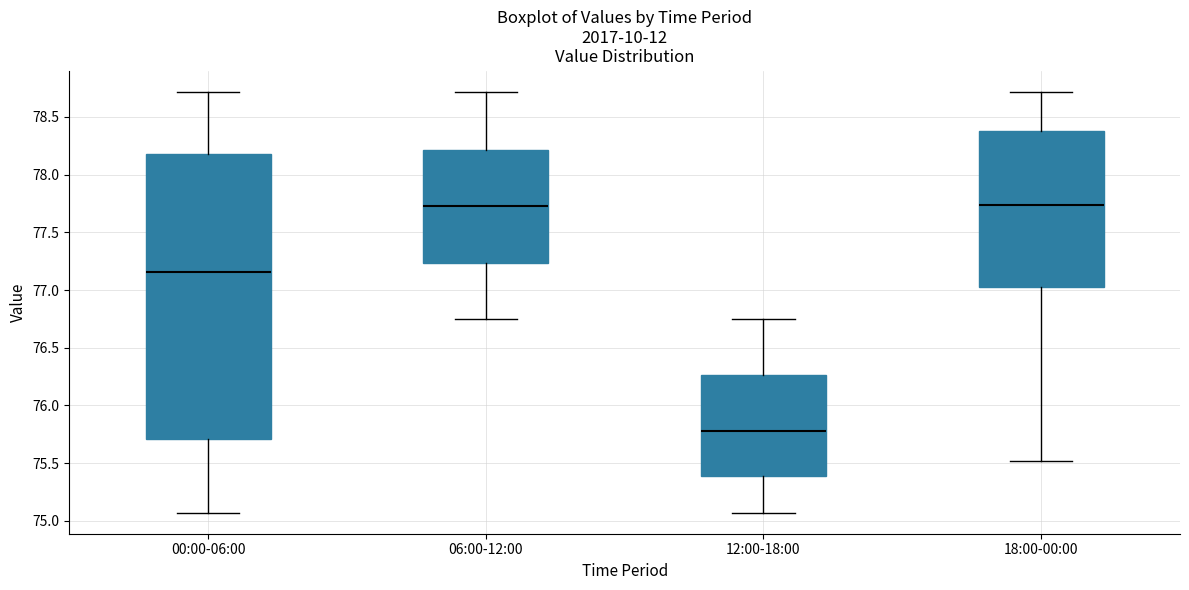

Reading left to right, transcribe this box plot: for each box, give where its median line is, the range the box spans, and where its two whiskers end, as read against the y-axis. The values are not printed on the chart, so give them approximately, as read against the axis.

00:00-06:00: median 77.15, box 75.70 to 78.20, whiskers 75.05 to 78.70
06:00-12:00: median 77.75, box 77.25 to 78.20, whiskers 76.75 to 78.70
12:00-18:00: median 75.80, box 75.40 to 76.25, whiskers 75.05 to 76.75
18:00-00:00: median 77.75, box 77.05 to 78.40, whiskers 75.50 to 78.70